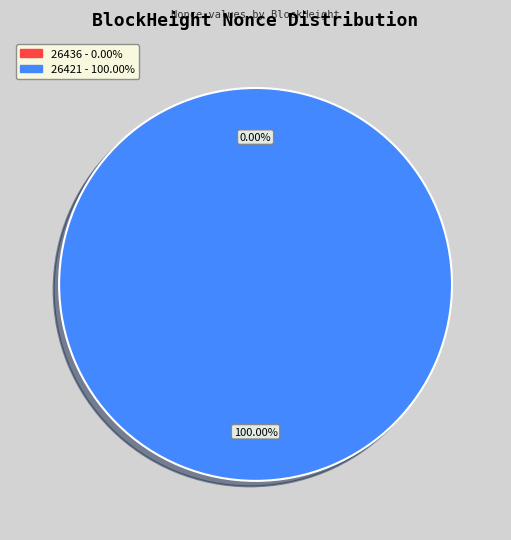

Is there any slice that represents more than half of the pie?

Yes